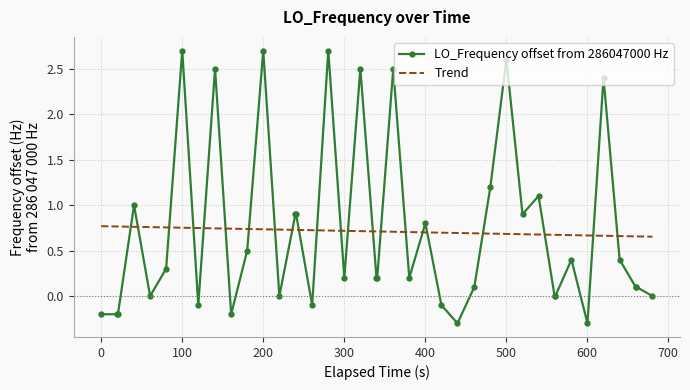

What is the lowest value of the LO_Frequency offset from 286047000 Hz series?

-0.3